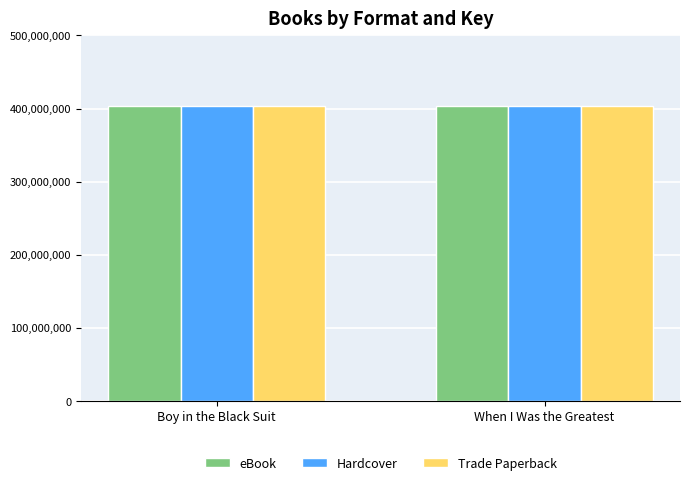

What is the approximate value of Trade Paperback at When I Was the Greatest, to the nearest 50?

403685650